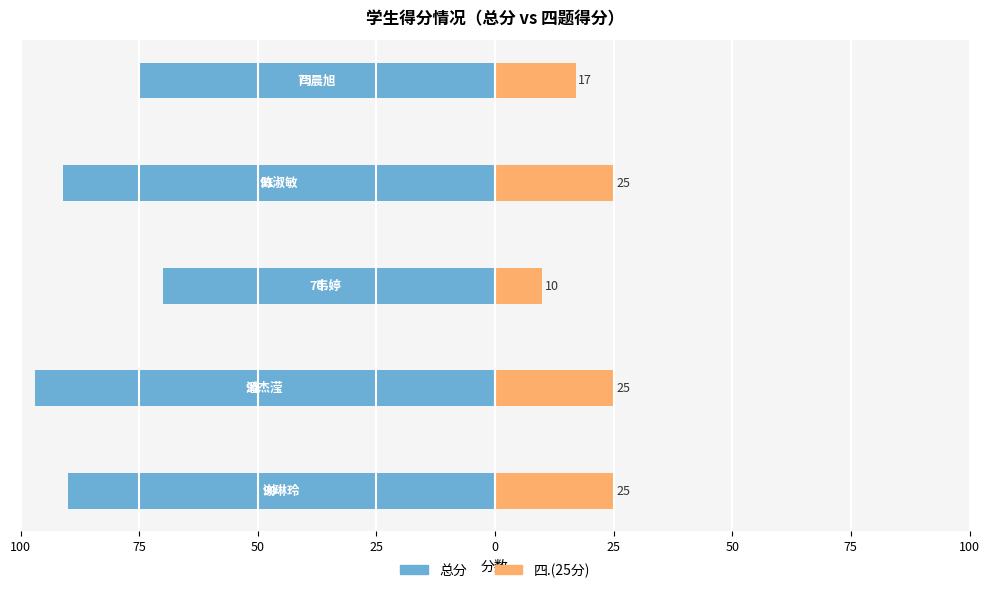

What is the value of the 四.(25分) bar at the 1st from the left?

25